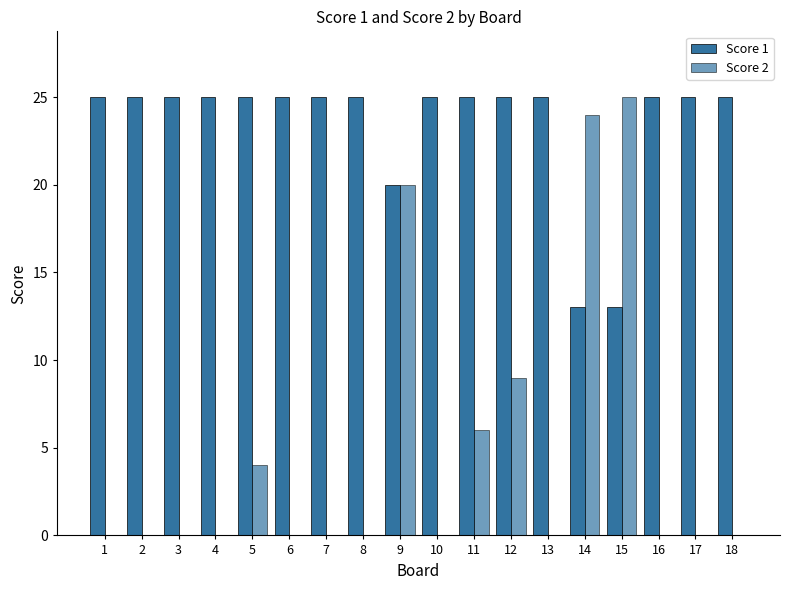

How many distinct data groups are displayed?

2